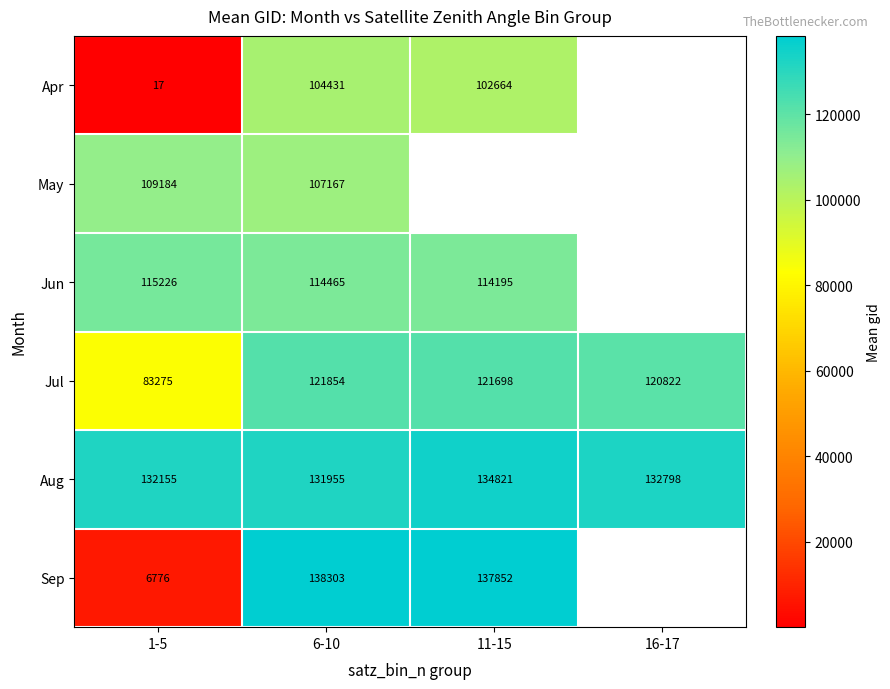

What is the highest value of the Jul series?

121854